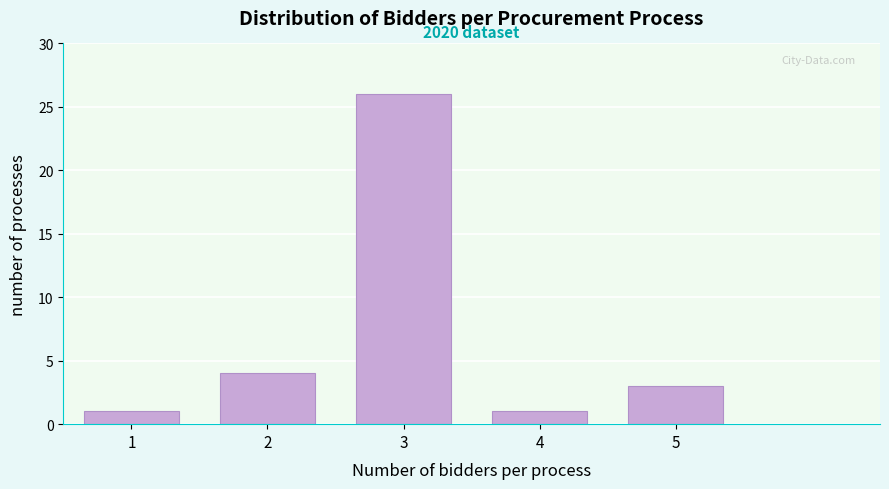

Reading left to right, transcribe all the data shown in this chart.

1	4	26	1	3